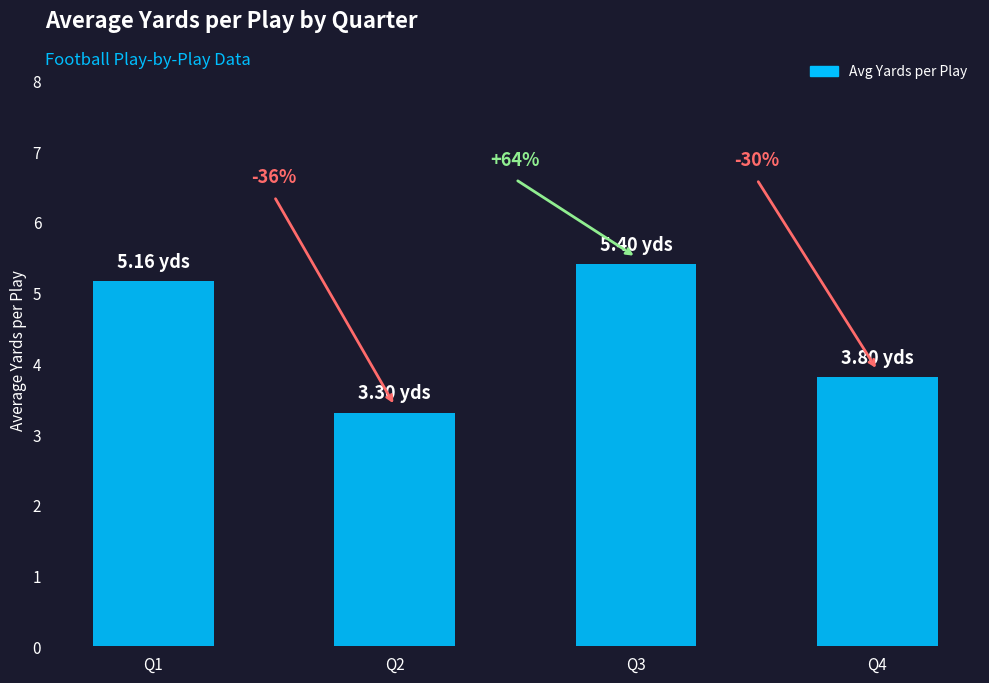

Rank the categories by value from lowest to highest.

Q2, Q4, Q1, Q3